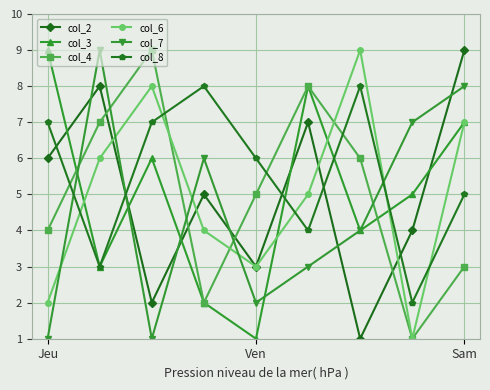

At how many categories does at least one series exceed 1?

9